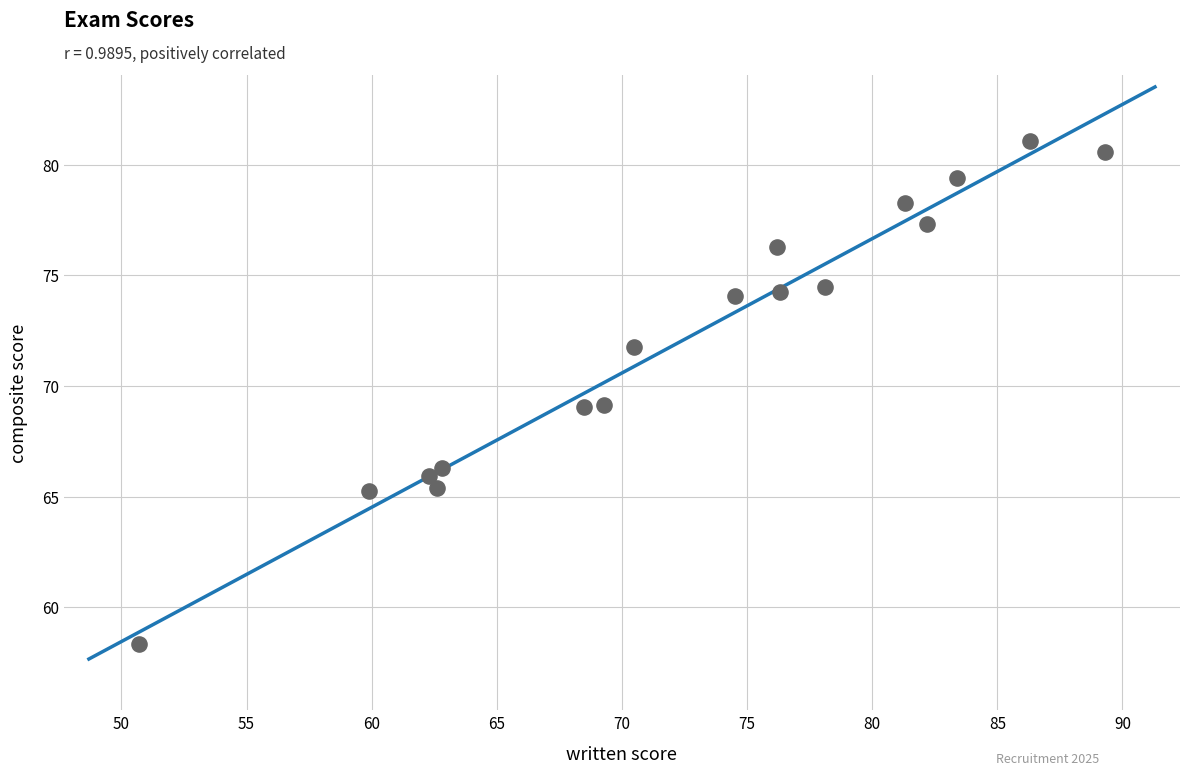

What is the range of X values (max minus min)?

38.6